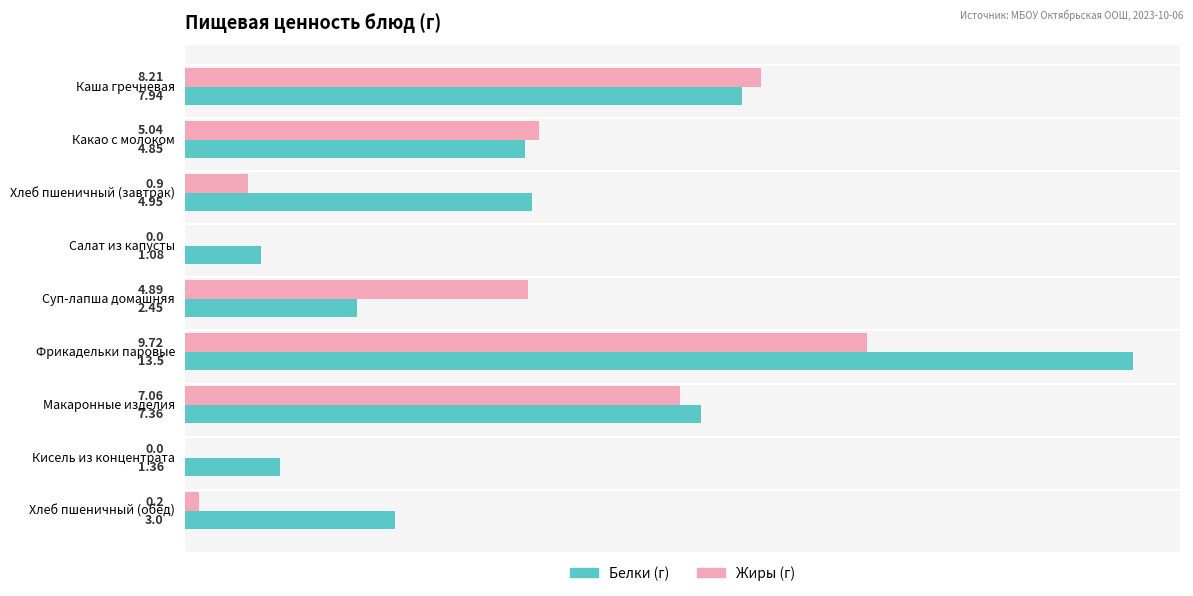

What is the total value across all series at Суп-лапша домашняя?

7.3